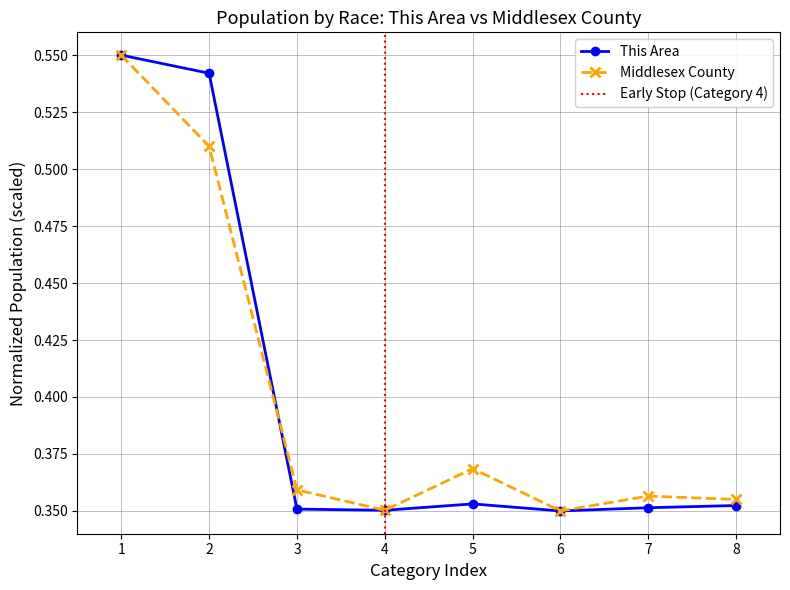

Where is the first local maximum for Middlesex County?

5